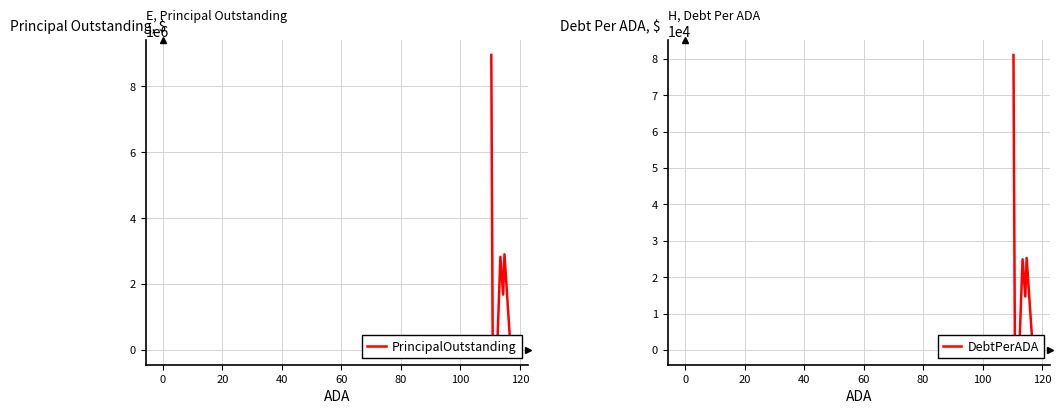

How many values in the PrincipalOutstanding series exceed 632000?

4